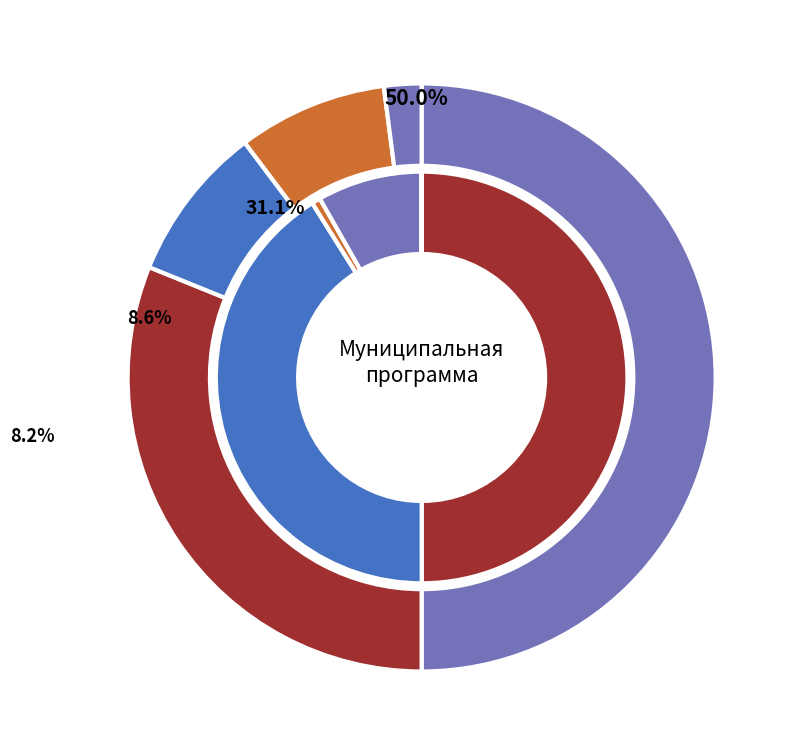

Which series changed the most between Муниципальная программа and Подпрограмма 1?

бюджет города Шарыпово